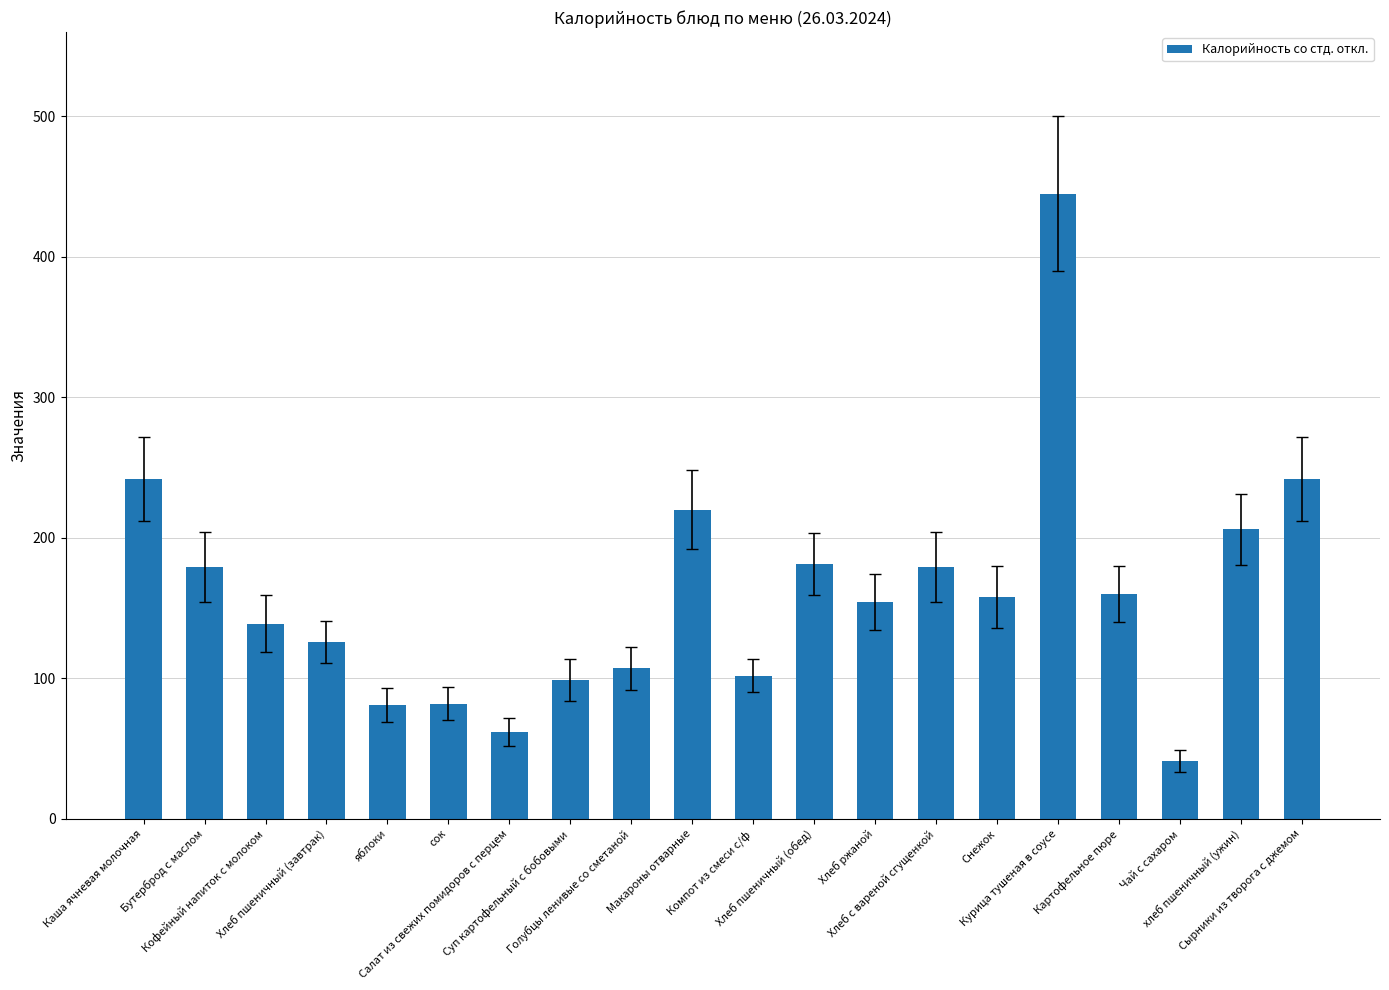

What position from the right is яблоки?

16